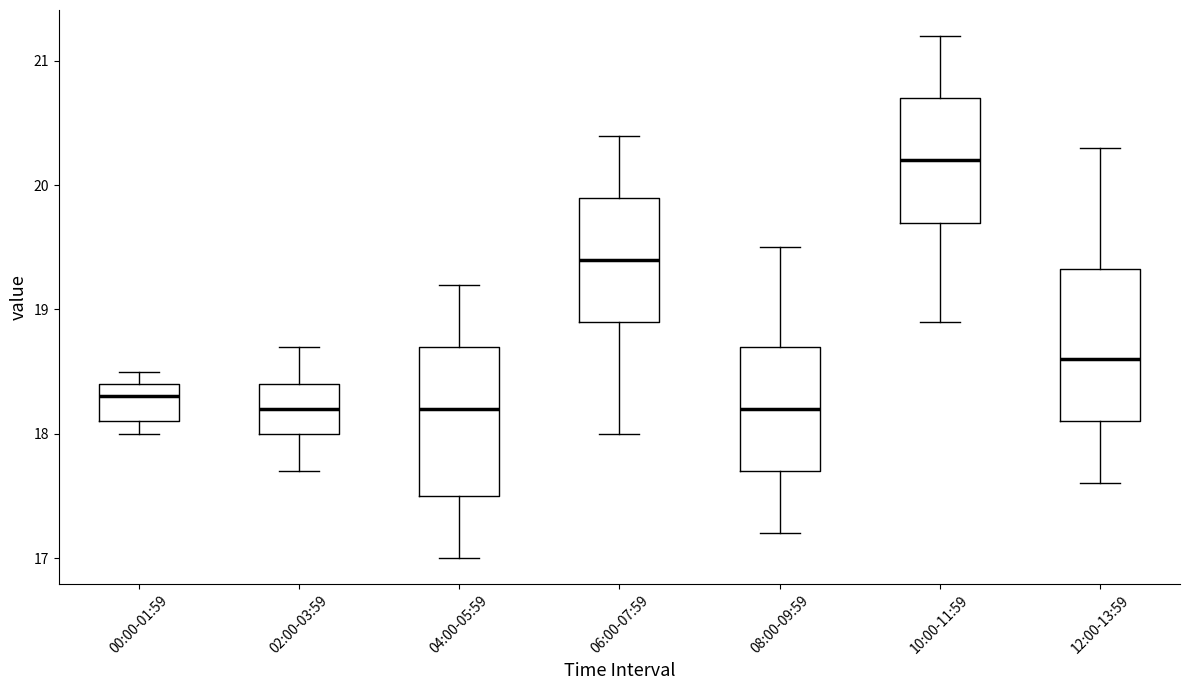

Reading left to right, transcribe this box plot: for each box, give where its median line is, the range the box spans, and where its two whiskers end, as read against the y-axis. The values are not printed on the chart, so give them approximately, as read against the axis.

00:00-01:59: median 18.3, box 18.1 to 18.4, whiskers 18.0 to 18.5
02:00-03:59: median 18.2, box 18.0 to 18.4, whiskers 17.7 to 18.7
04:00-05:59: median 18.2, box 17.5 to 18.7, whiskers 17.0 to 19.2
06:00-07:59: median 19.4, box 18.9 to 19.9, whiskers 18.0 to 20.4
08:00-09:59: median 18.2, box 17.7 to 18.7, whiskers 17.2 to 19.5
10:00-11:59: median 20.2, box 19.7 to 20.7, whiskers 18.9 to 21.2
12:00-13:59: median 18.6, box 18.1 to 19.3, whiskers 17.6 to 20.3